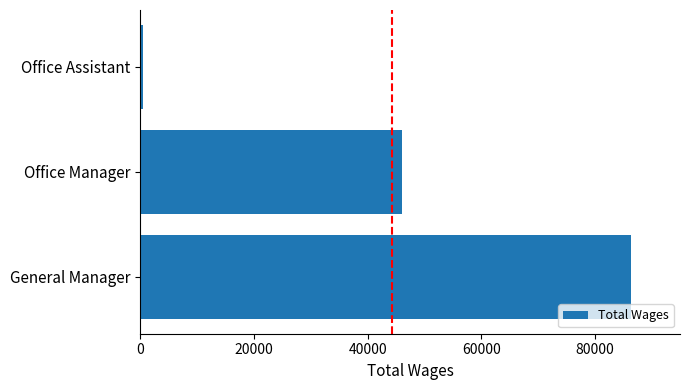

Rank the categories by value from highest to lowest.

General Manager, Office Manager, Office Assistant